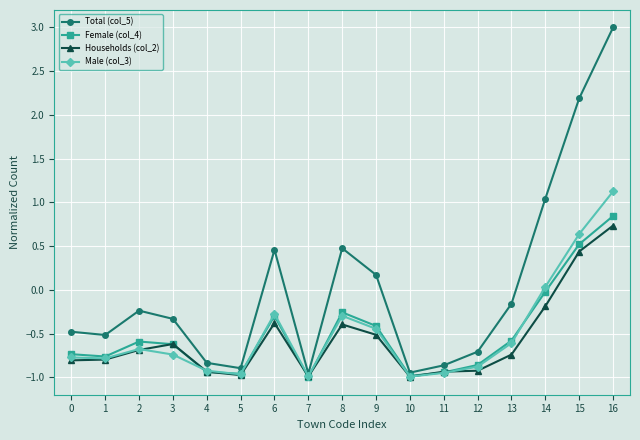

Where does the Male (col_3) series first go above 0?

14